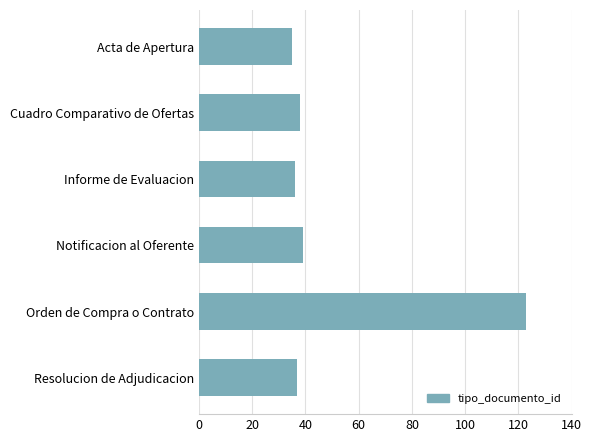

How many bars are there in total?

6